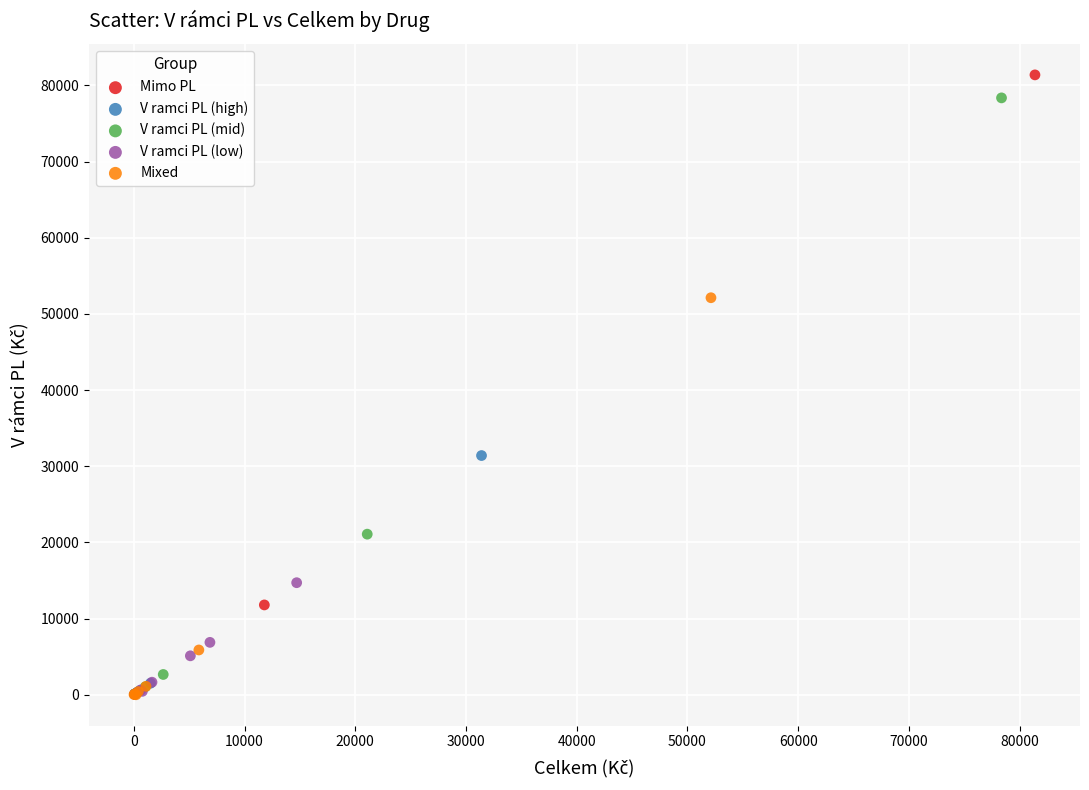

What are all the series names shown in the legend?

Mimo PL, V ramci PL (high), V ramci PL (mid), V ramci PL (low), Mixed